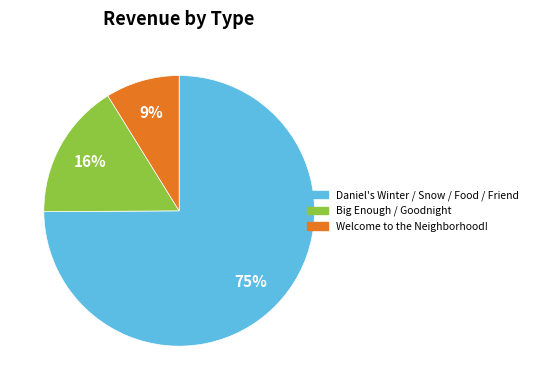

To the nearest percent, what is the difference between the largest and smallest slice percentages?

66%